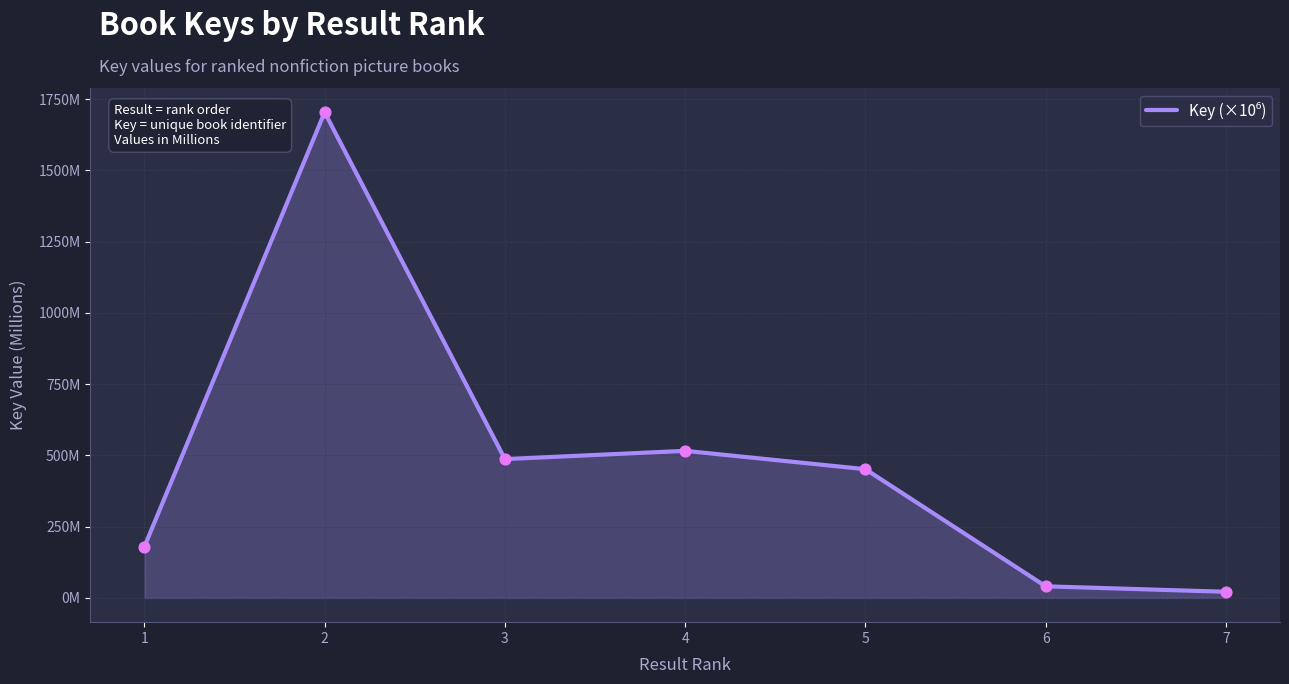

Approximately how many times larger is the value at 3 compared to 6?

12.0